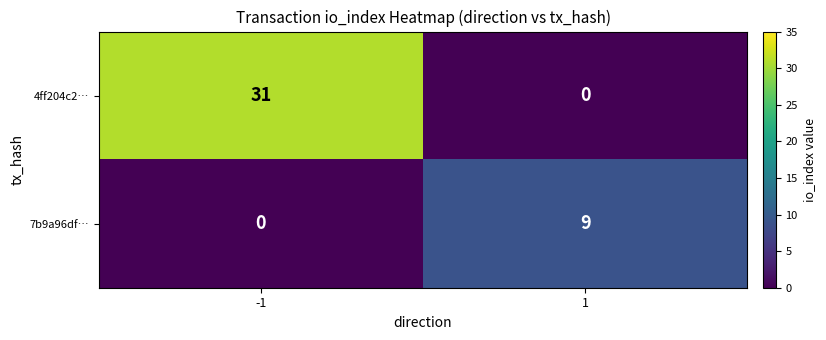

True or false: 4ff204c2… has a value of 31 at -1.

True